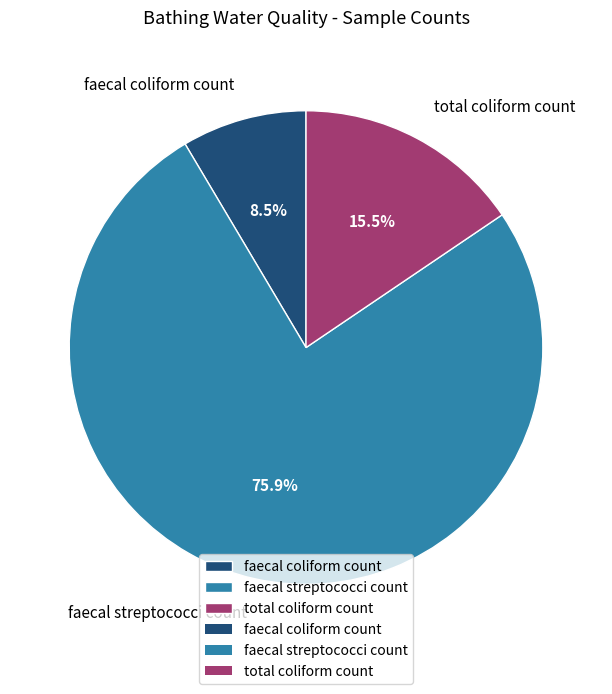

Is it true that faecal streptococci count is 76% of the pie?

True